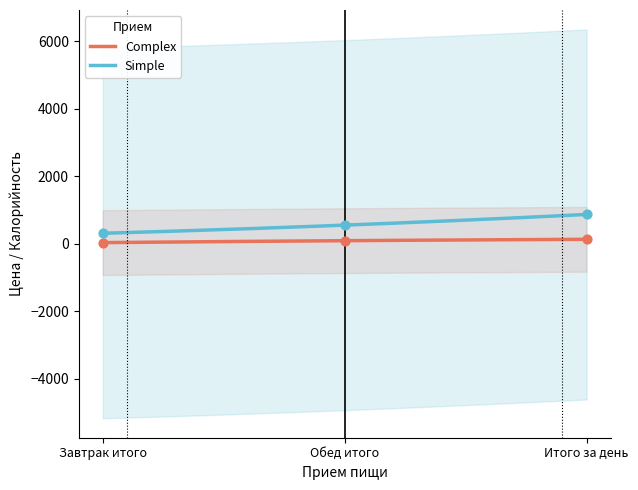

What are all the series names shown in the legend?

Complex, Simple